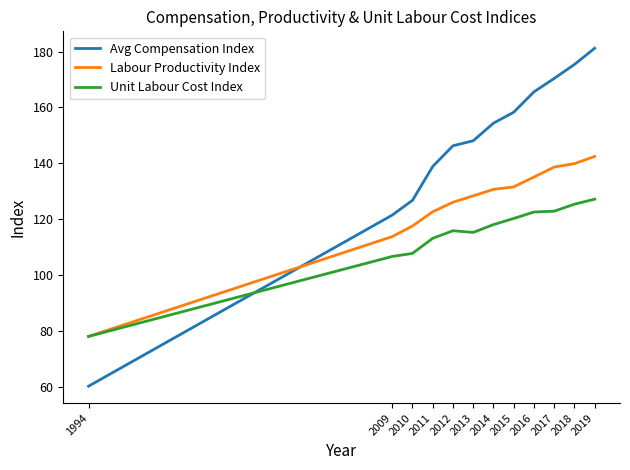

Is the value of Unit Labour Cost Index at 2015 greater than the value of Avg Compensation Index at 2014?

No